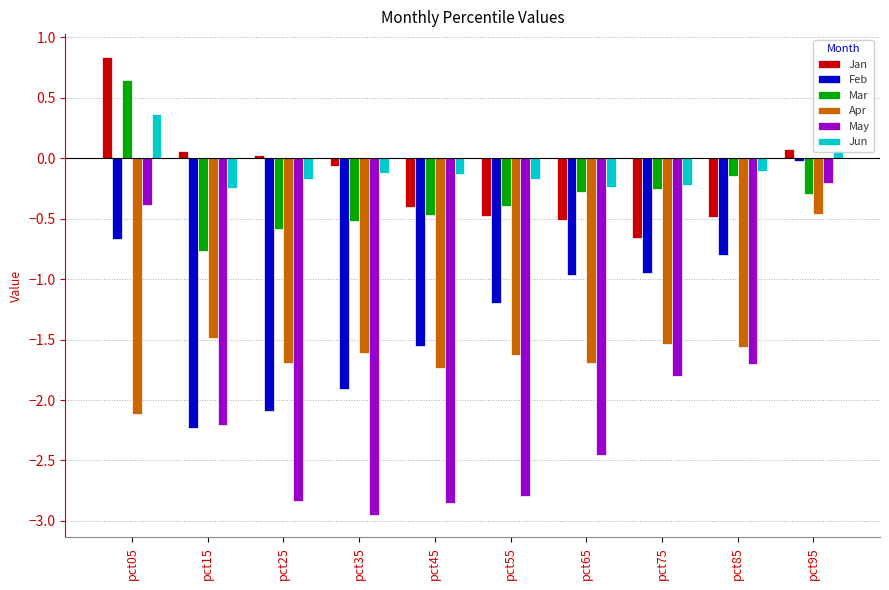

What value does the Apr series have at pct65?

-1.7